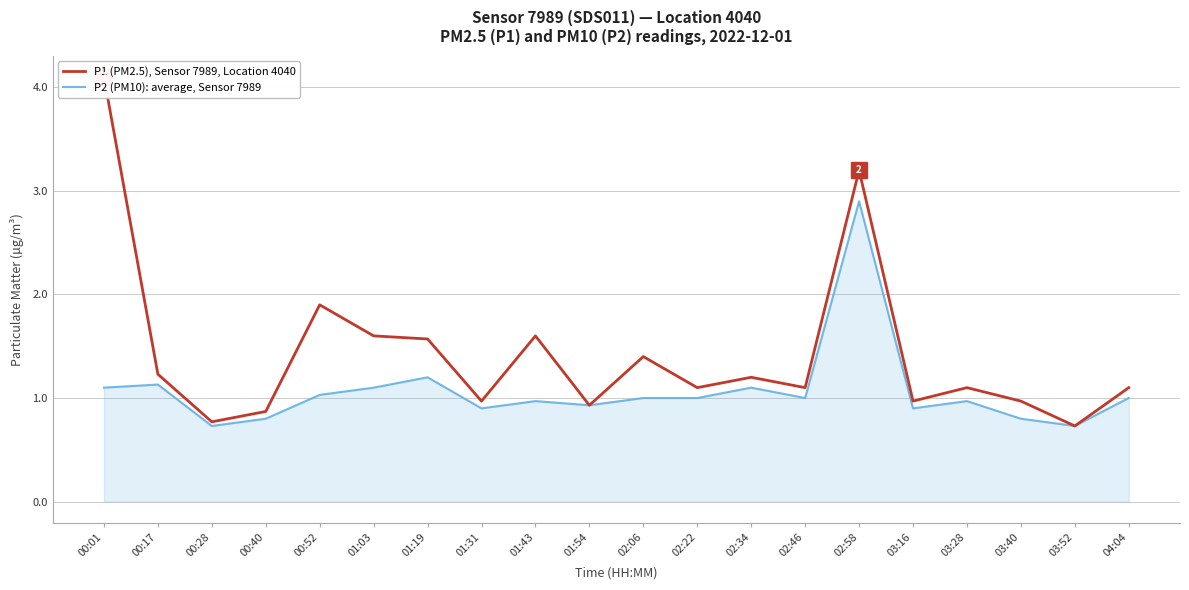

What is the difference between the maximum and minimum values in the P2 (PM10): average, Sensor 7989 series?

2.2